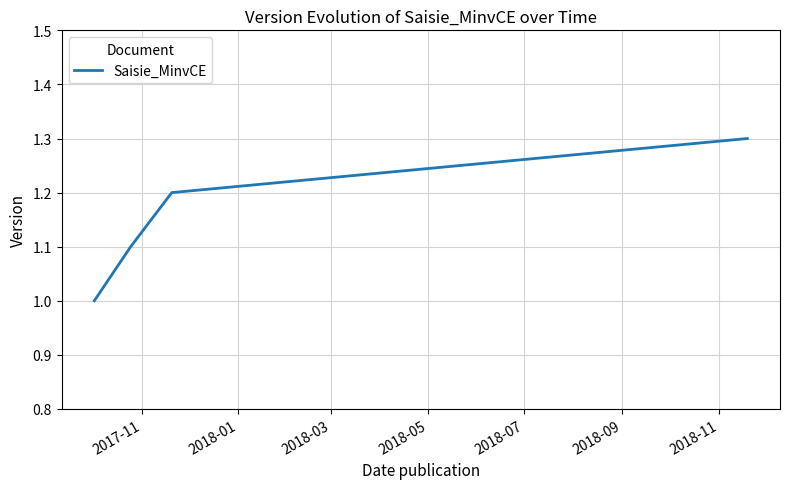

Count the number of categories in the chart.

4